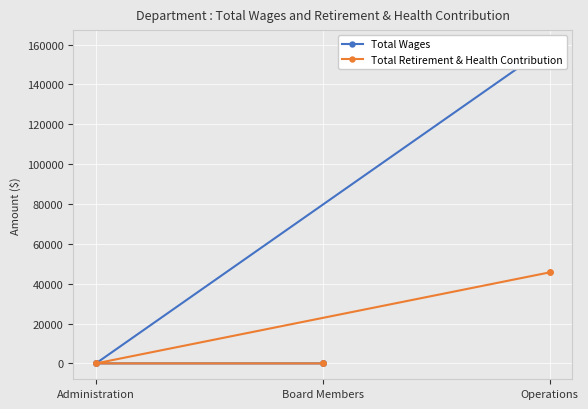

How many categories are shown in the chart?

3